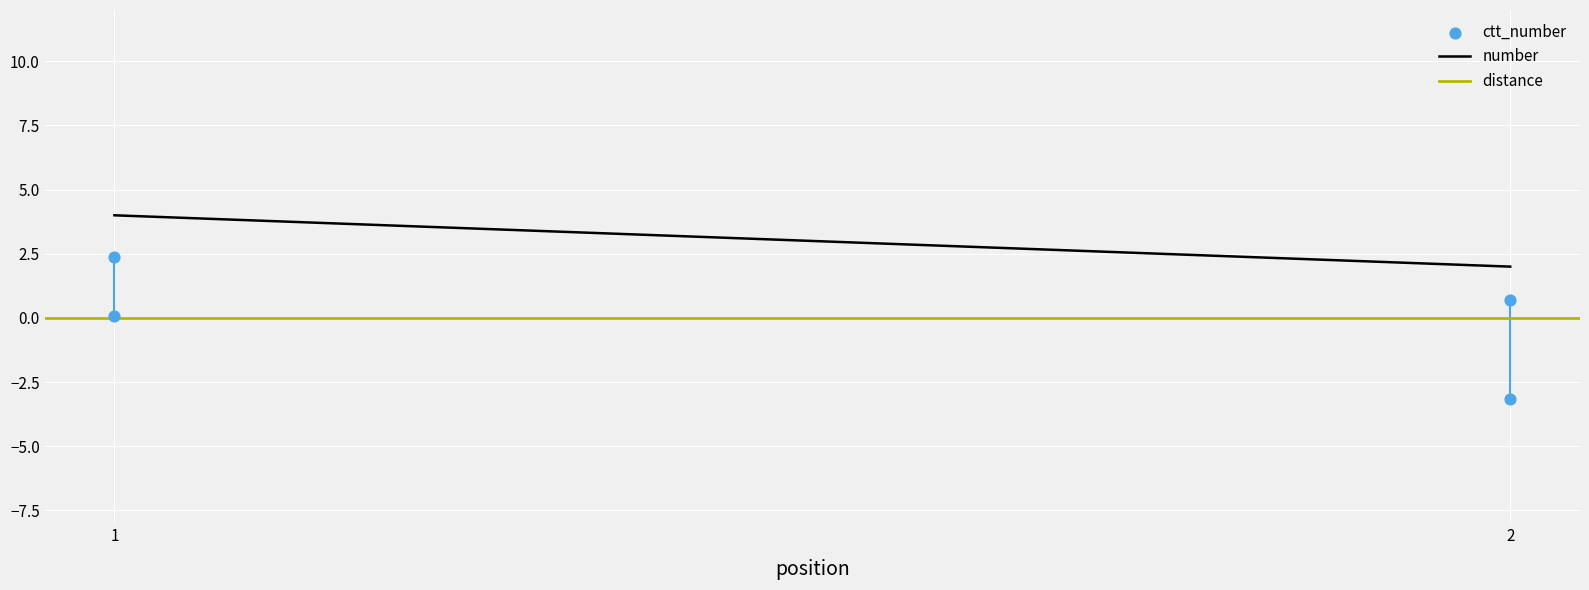

Which series contains the highest Y value?

number